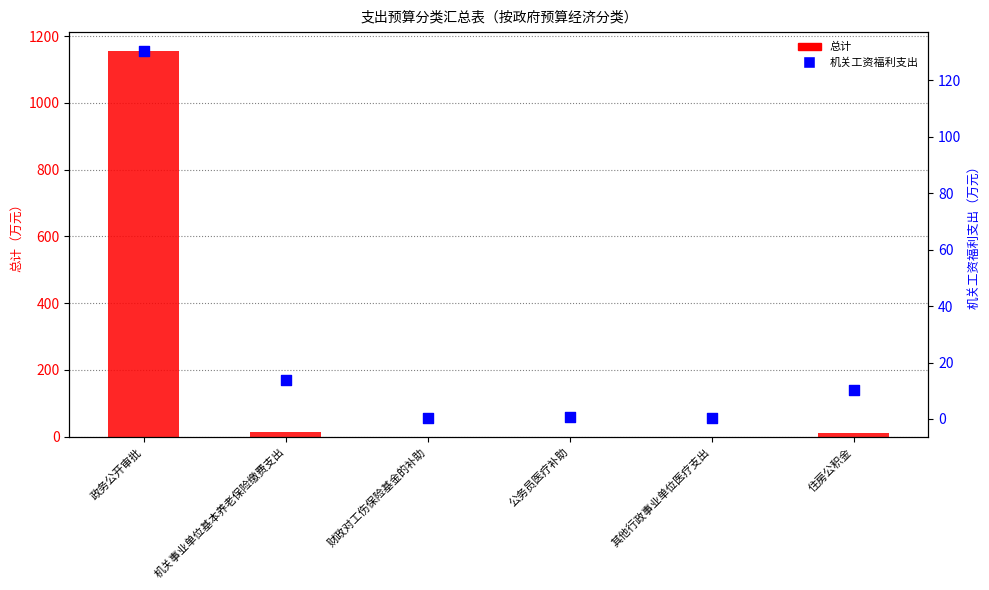

What are all the series names shown in the legend?

总计, 机关工资福利支出